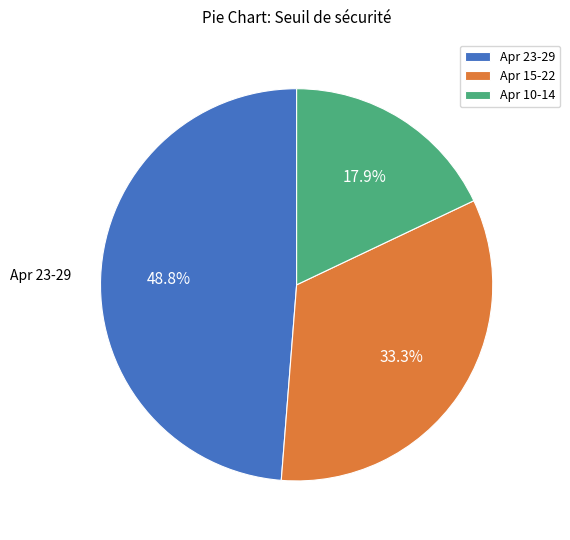

Combined, do Apr 23-29 and Apr 15-22 account for over 50%?

Yes